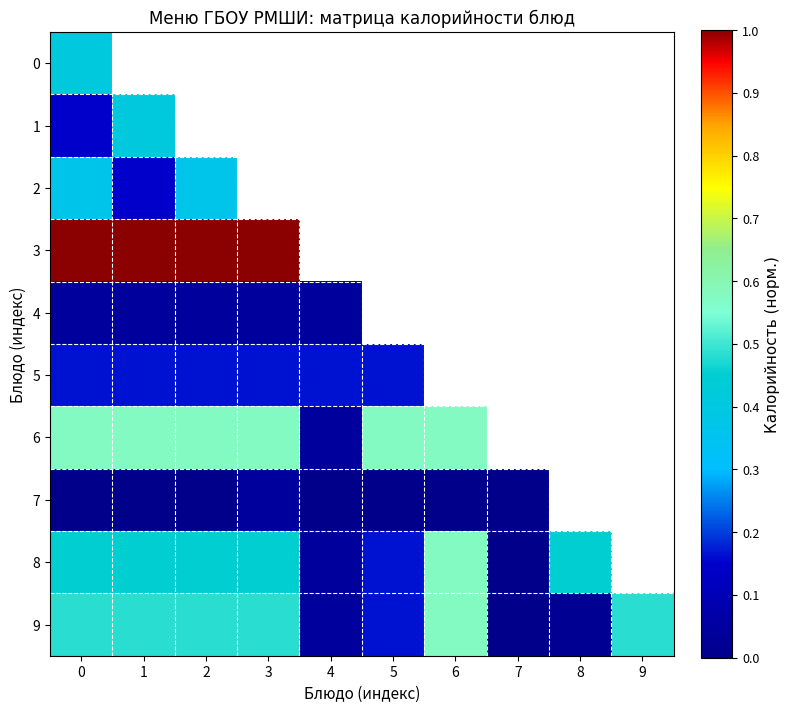

List the series in order of their peak value, highest first.

3, 6, 8, 9, 0, 1, 2, 5, 4, 7